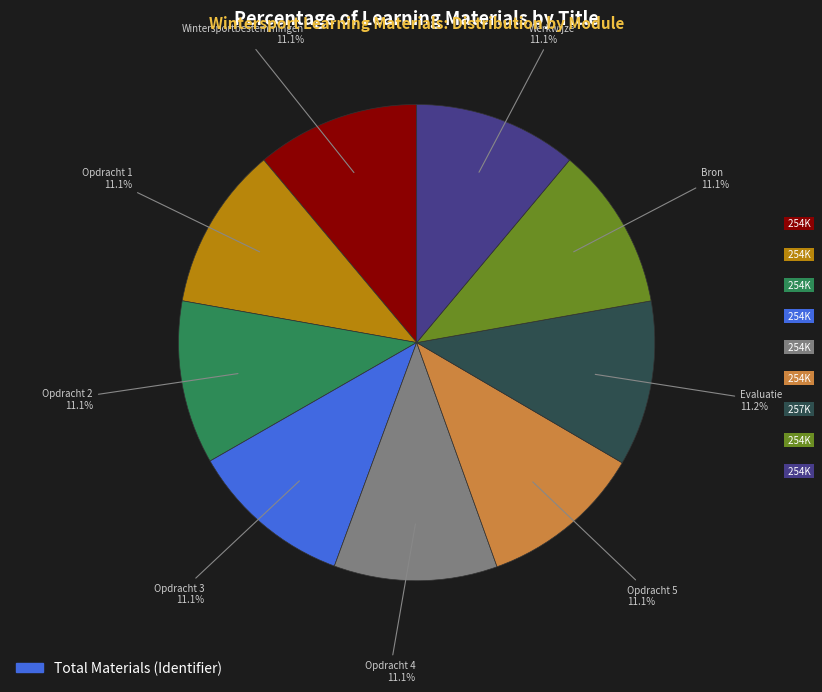

Count the number of slices in the pie.

9